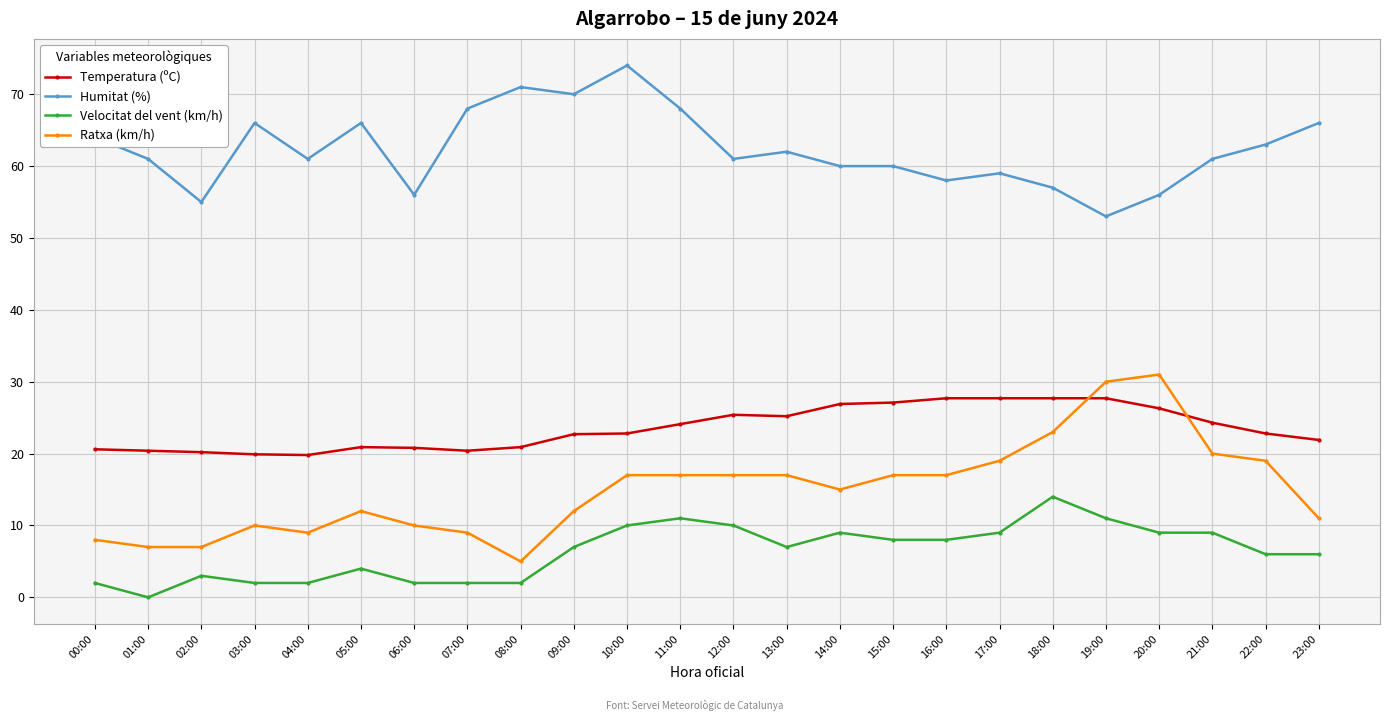

What are all the series names shown in the legend?

Temperatura (ºC), Humitat (%), Velocitat del vent (km/h), Ratxa (km/h)